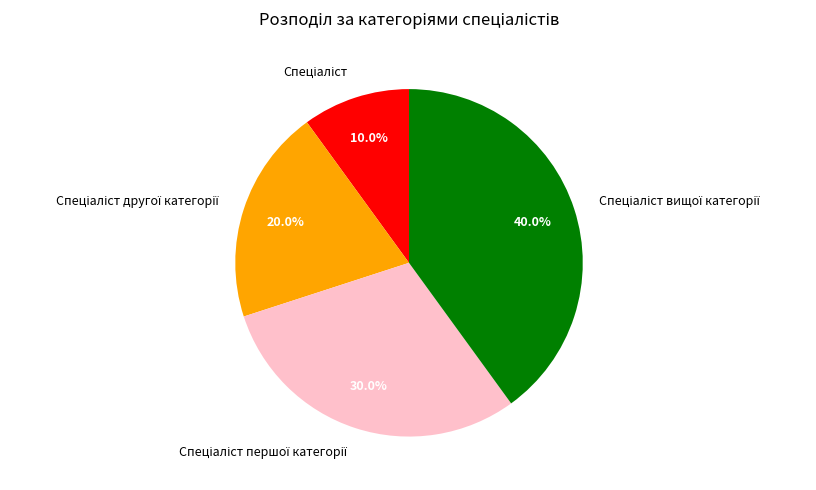

To the nearest percent, what is the difference between the largest and smallest slice percentages?

30%